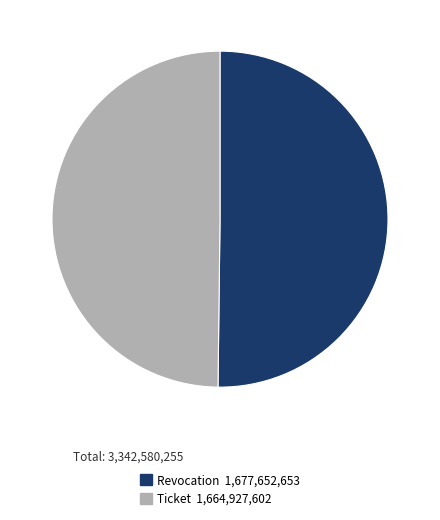

Is the sum of Revocation and Ticket greater than half?

Yes